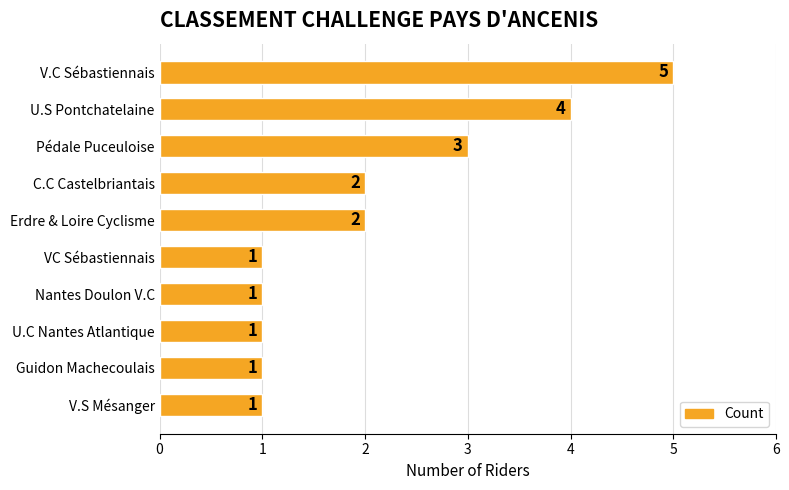

What is the change in value from V.C Sébastiennais to Erdre & Loire Cyclisme?

-3